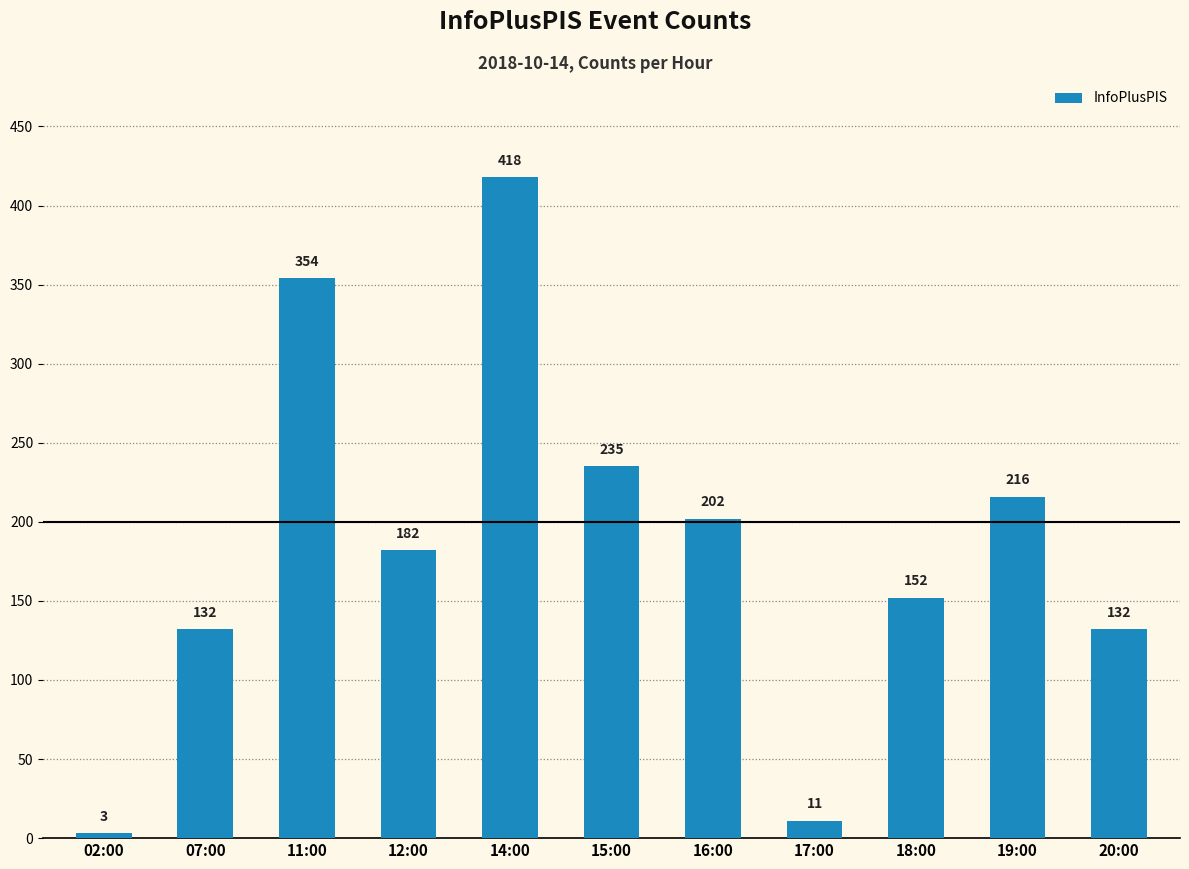

What is the label of the 5th bar from the right?

16:00